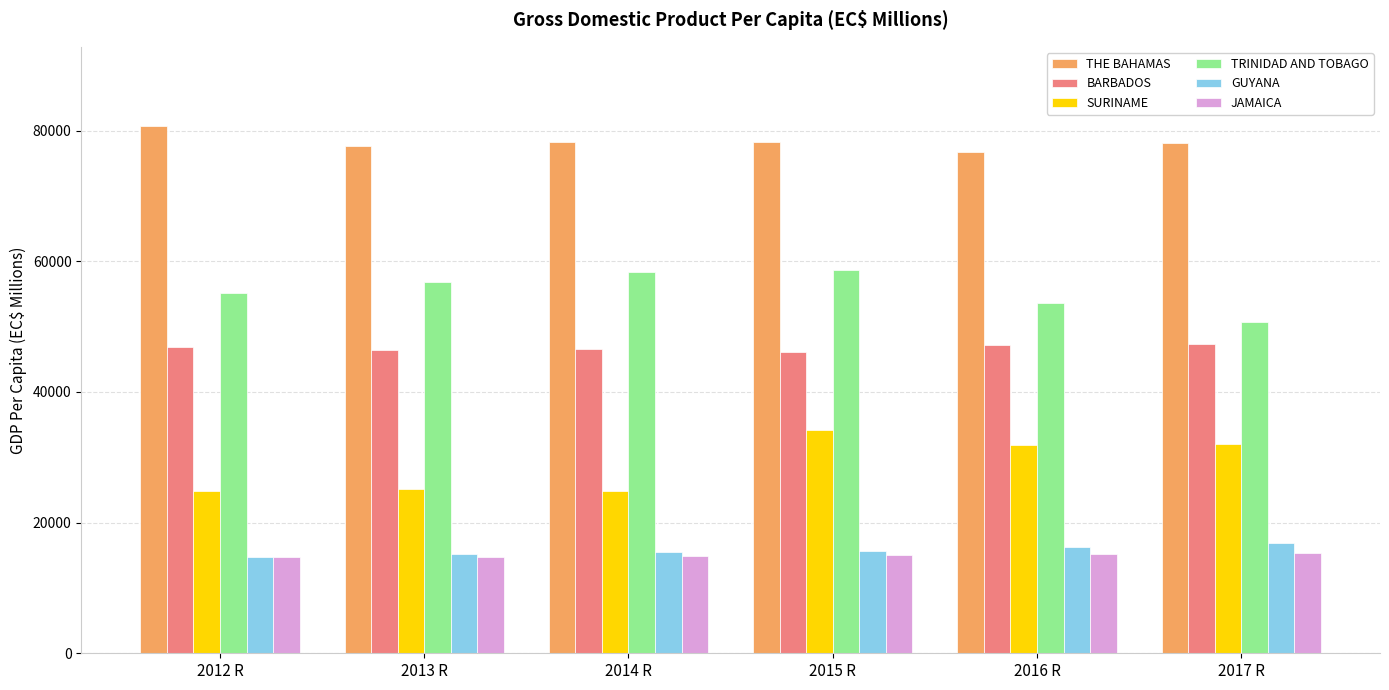

What is the minimum value shown in the chart?

14715.1